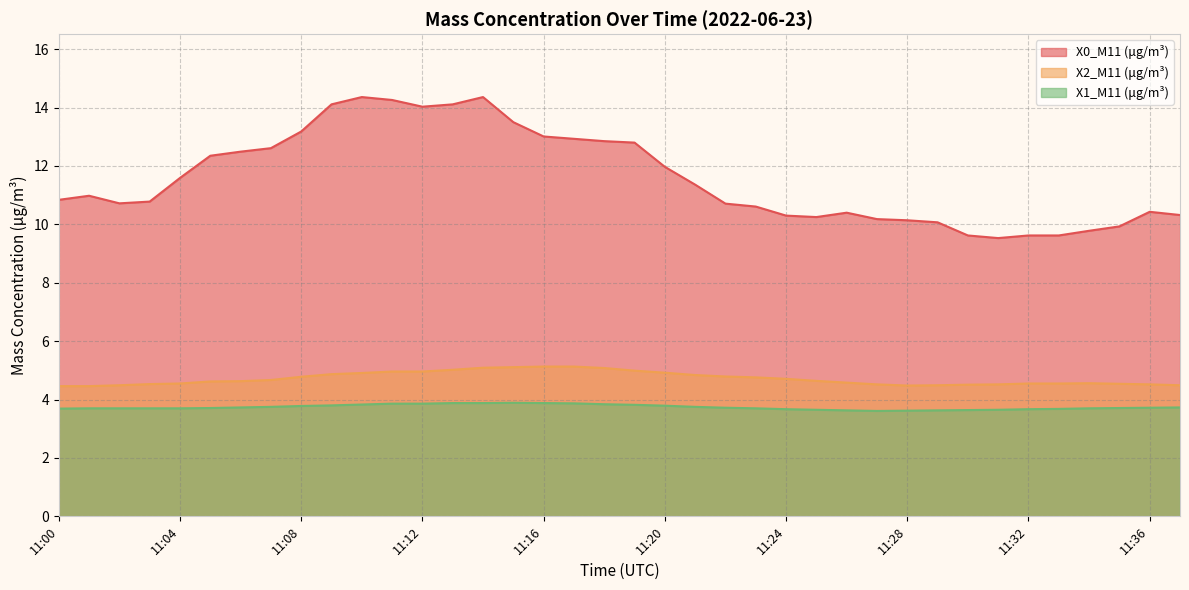

Read the X2_M11 (μg/m³) value at 11:20.

4.9